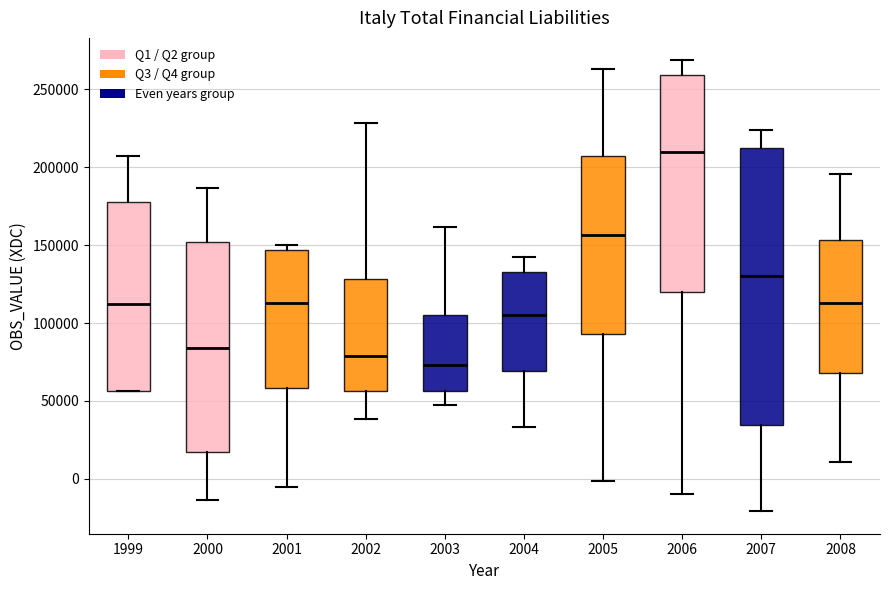

Where does the lower whisker of the box at x = 2006 end on the y-axis? The values are not printed on the chart, so give them approximately, as read against the axis.

-10000